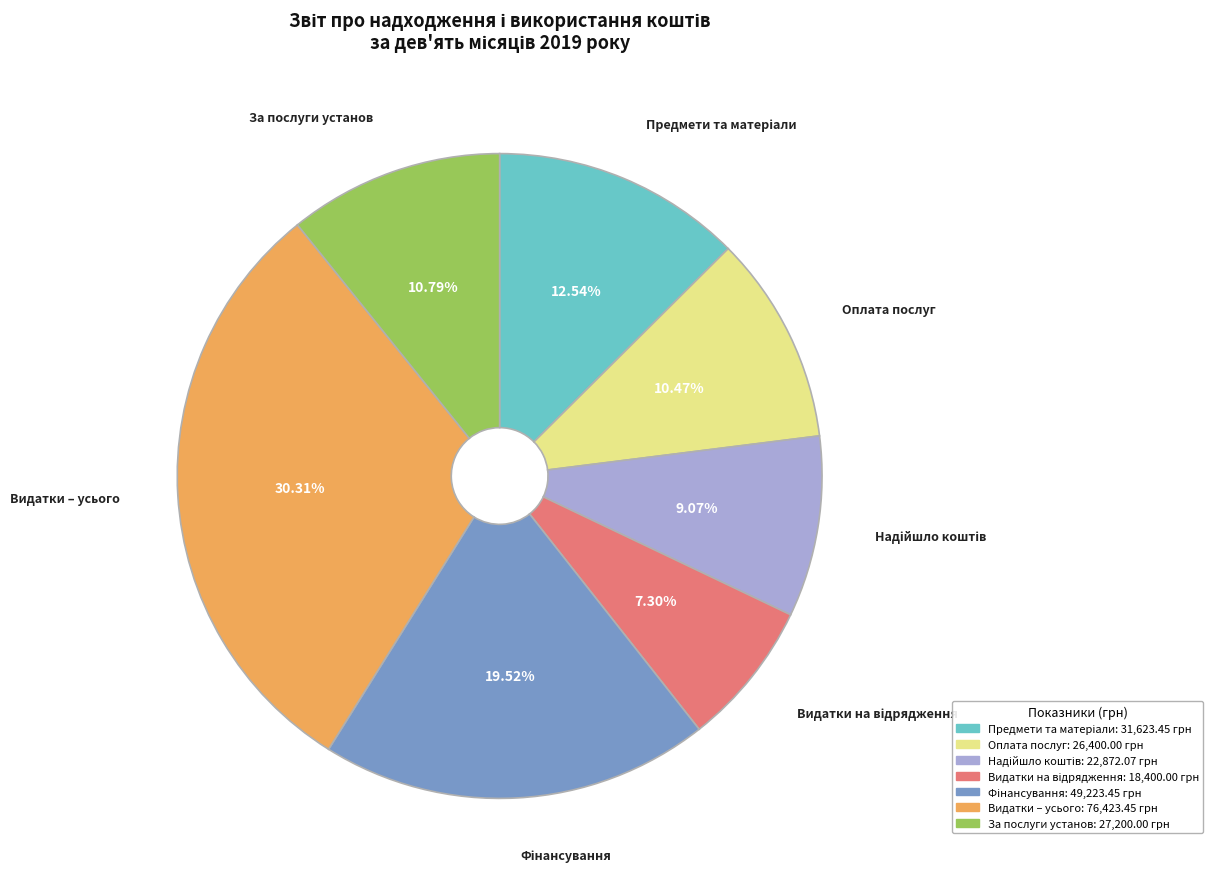

Does any single category account for the majority?

No